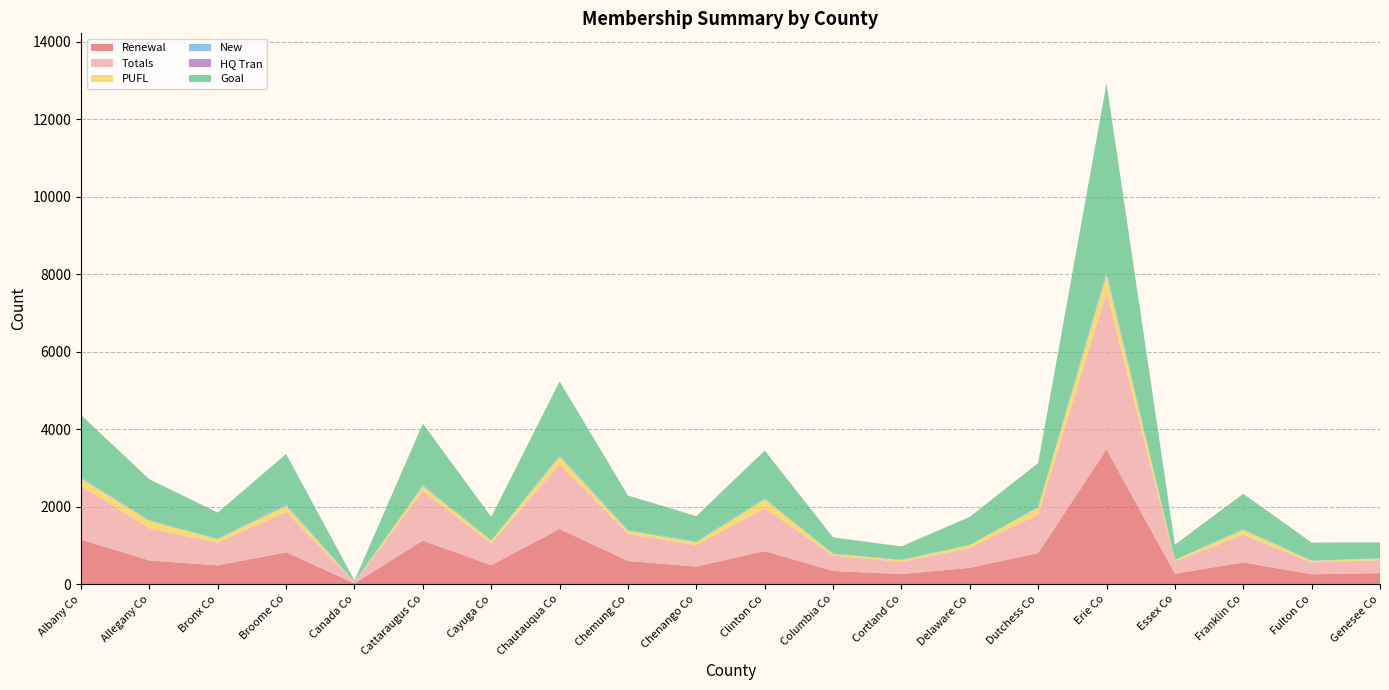

Reading left to right, transcribe all the data shown in this chart.

Renewal: 1152	614	487	825	23	1126	490	1426	601	454	855	343	262	424	804	3479	271	564	257	287
Totals: 1388	828	588	1042	29	1283	566	1669	700	557	1109	397	317	510	999	4054	318	711	306	335
PUFL: 189	192	88	162	6	124	65	197	78	74	228	42	44	78	174	452	40	124	41	43
New: 38	18	10	49	0	30	11	43	21	26	24	11	10	7	16	110	6	23	8	5
HQ Tran: 9	4	3	6	0	3	0	3	0	1	2	1	1	1	5	13	1	0	0	0
Goal: 1590	1053	673	1280	37	1582	606	1896	890	645	1233	416	342	720	1132	4816	386	913	465	411